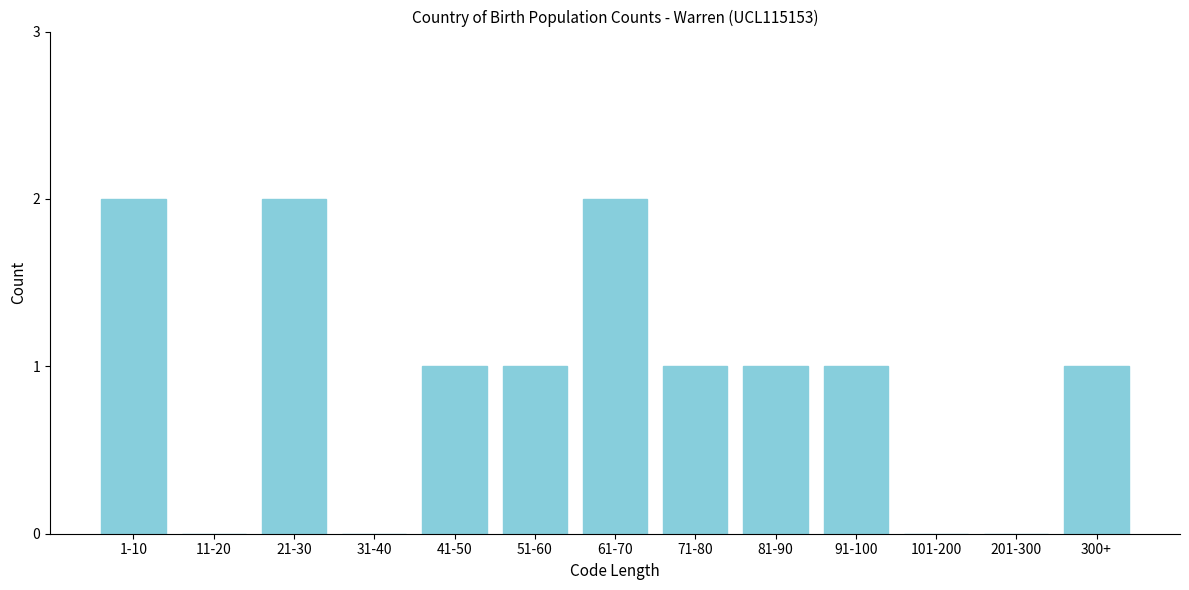

Reading left to right, transcribe all the data shown in this chart.

1-10=2	11-20=0	21-30=2	31-40=0	41-50=1	51-60=1	61-70=2	71-80=1	81-90=1	91-100=1	101-200=0	201-300=0	300+=1